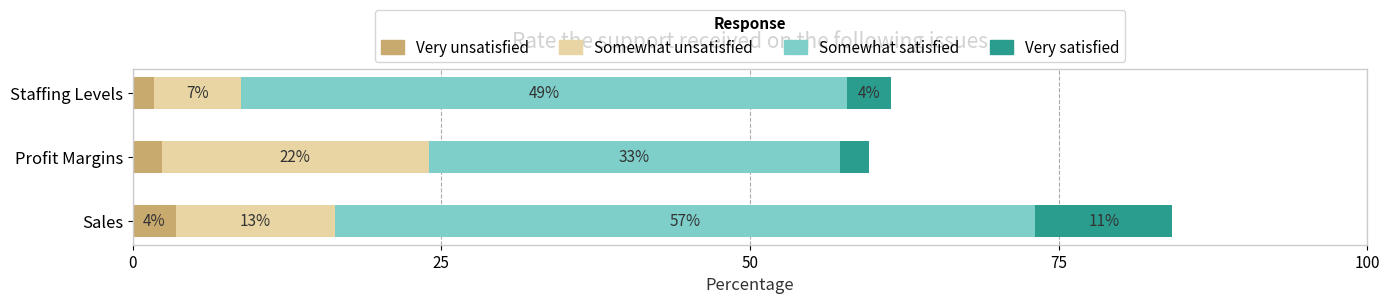

What are all the series names shown in the legend?

Very unsatisfied, Somewhat unsatisfied, Somewhat satisfied, Very satisfied